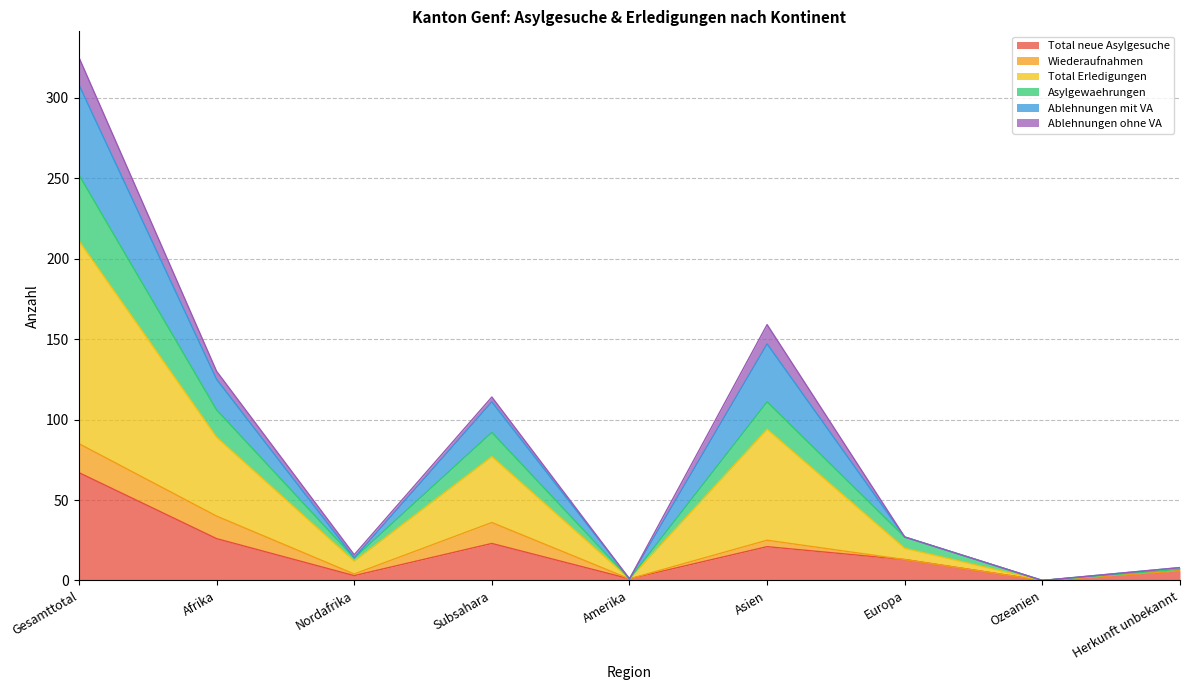

Is the value of Ablehnungen mit VA at Afrika greater than the value of Asylgewaehrungen at Subsahara?

Yes